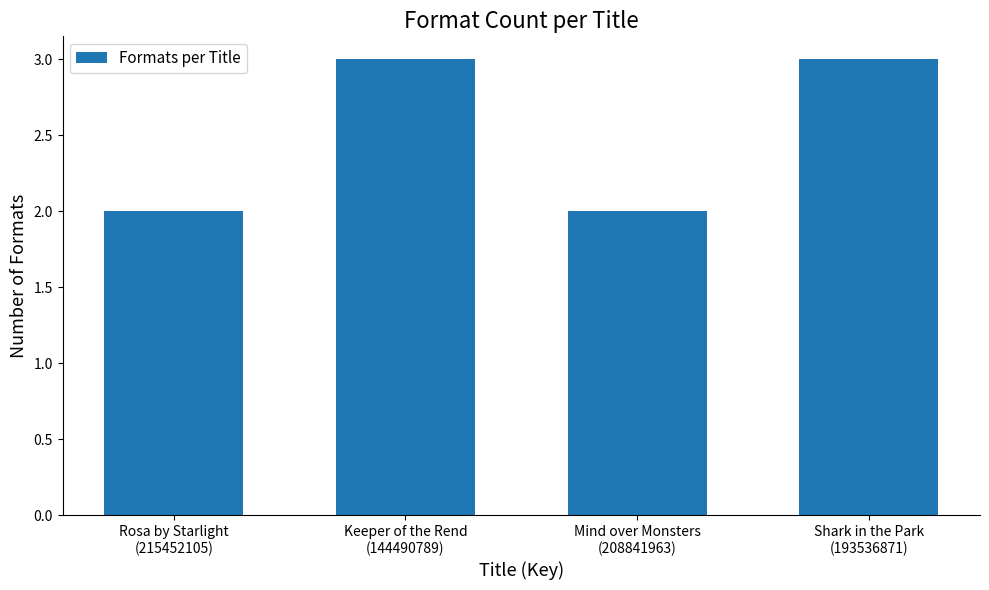

What is the maximum value shown in the chart?

3